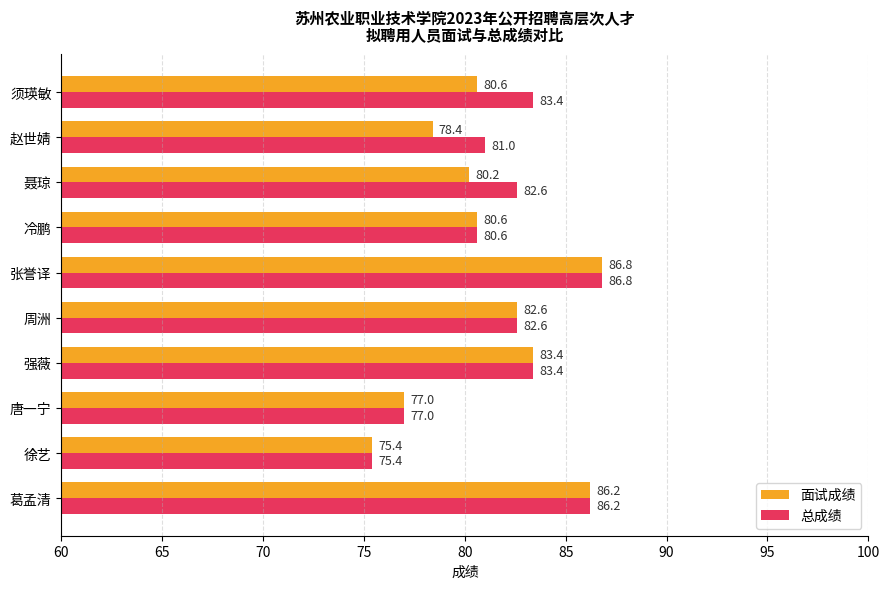

Which series has the largest total across all categories?

总成绩